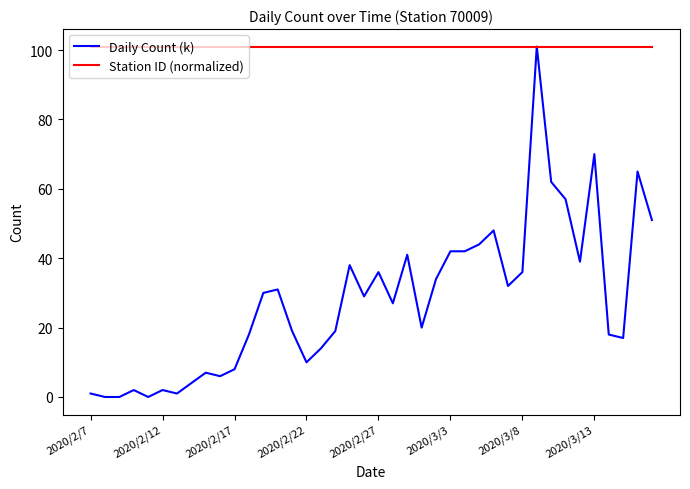

Rank the series by their average value, from lowest to highest.

Daily Count (k), Station ID (normalized)